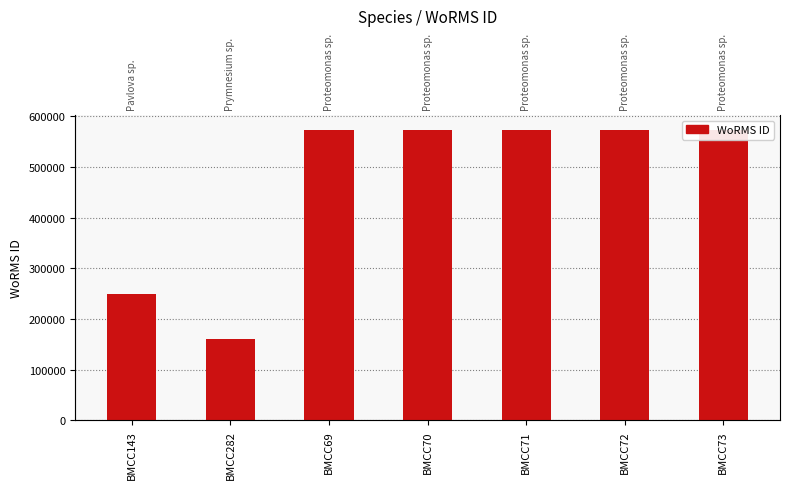

What is the minimum value shown in the chart?

160563